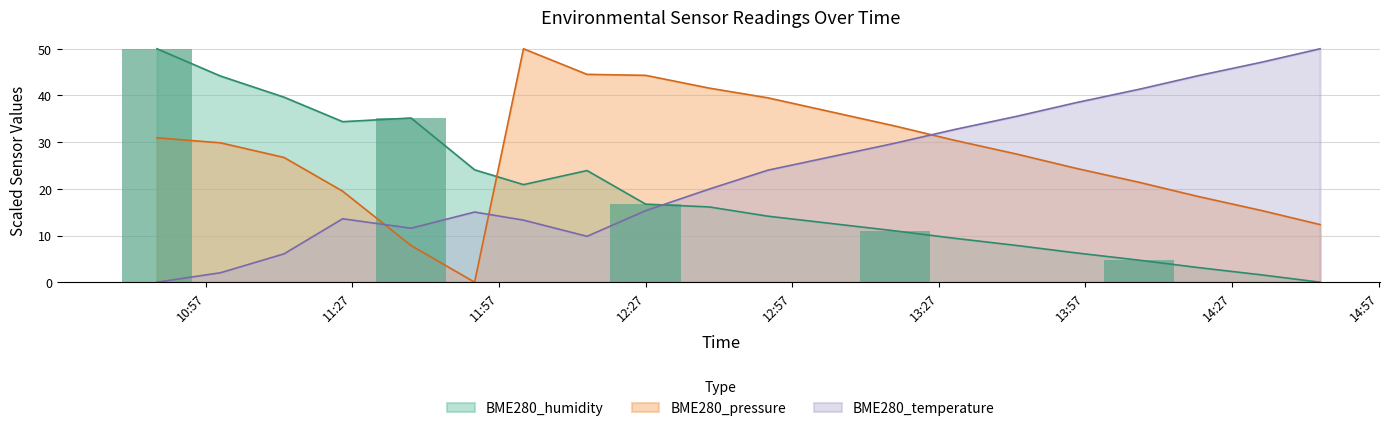

What is the difference between the maximum and second lowest values in the BME280_humidity series?

48.4